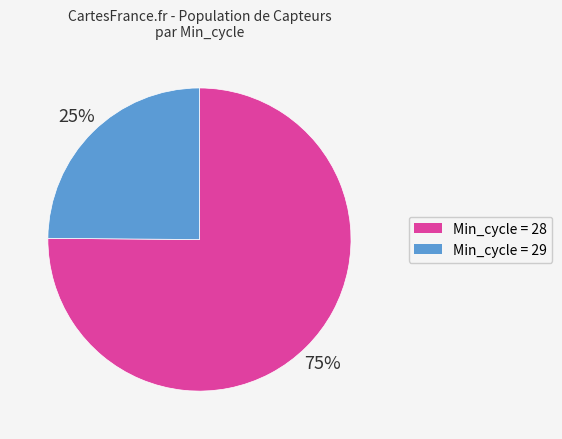

True or false: Min_cycle = 29 accounts for 25% of the total.

True